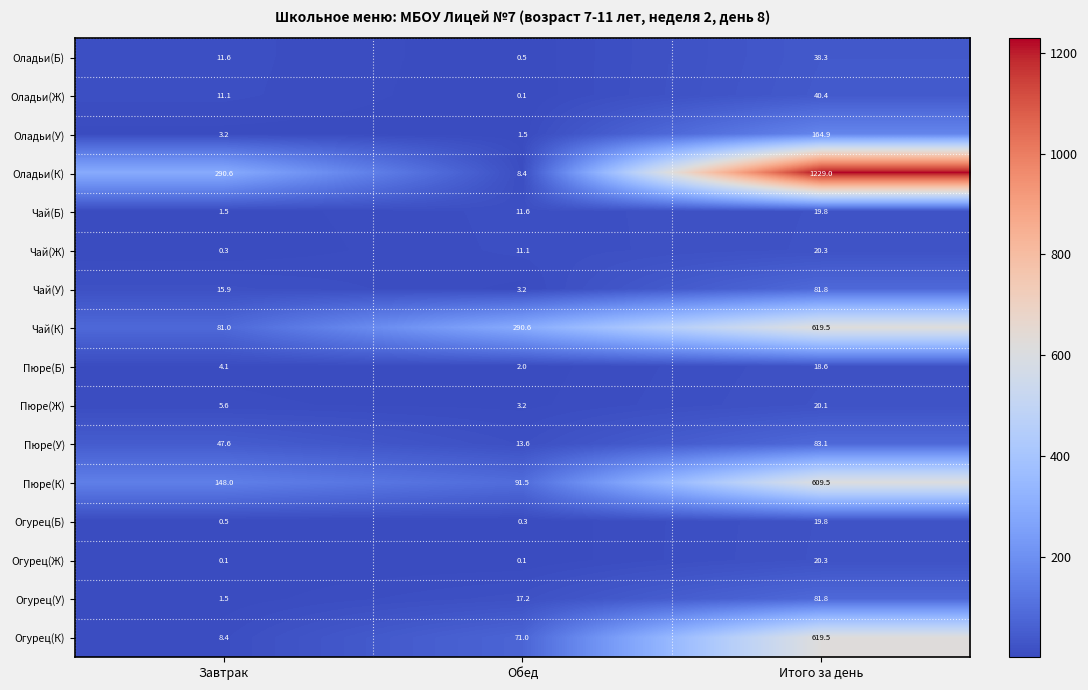

How many series are shown in this chart?

16